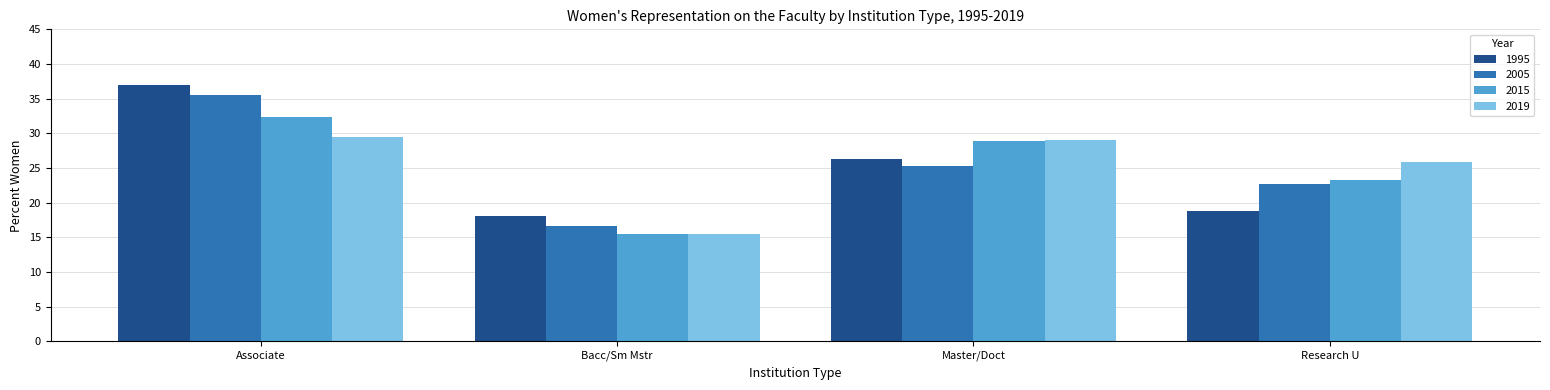

What is the difference between the maximum and second lowest values in the 2019 series?

3.6